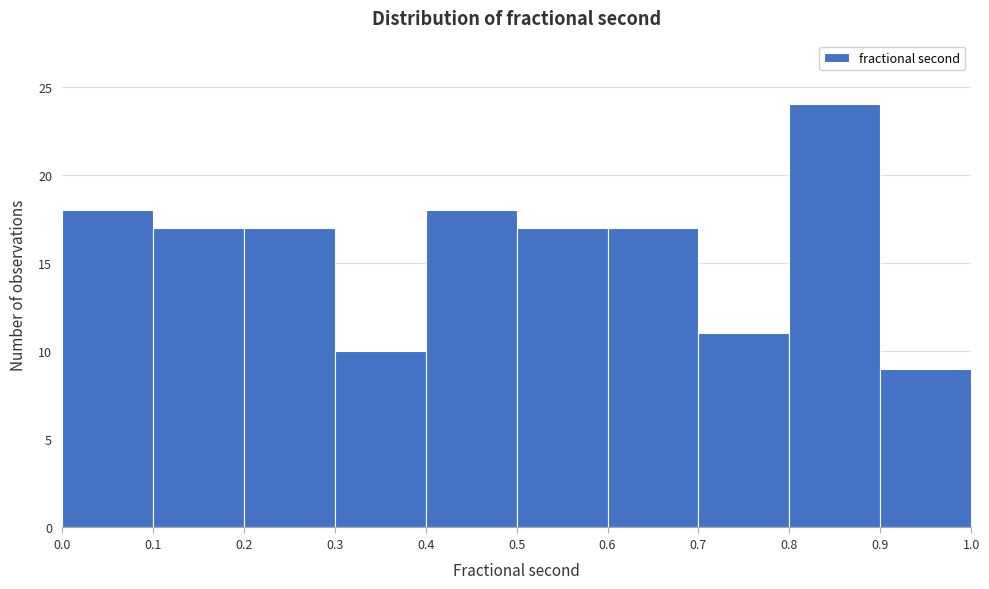

Which range on the x-axis has the tallest bar?

0.8 to 0.9